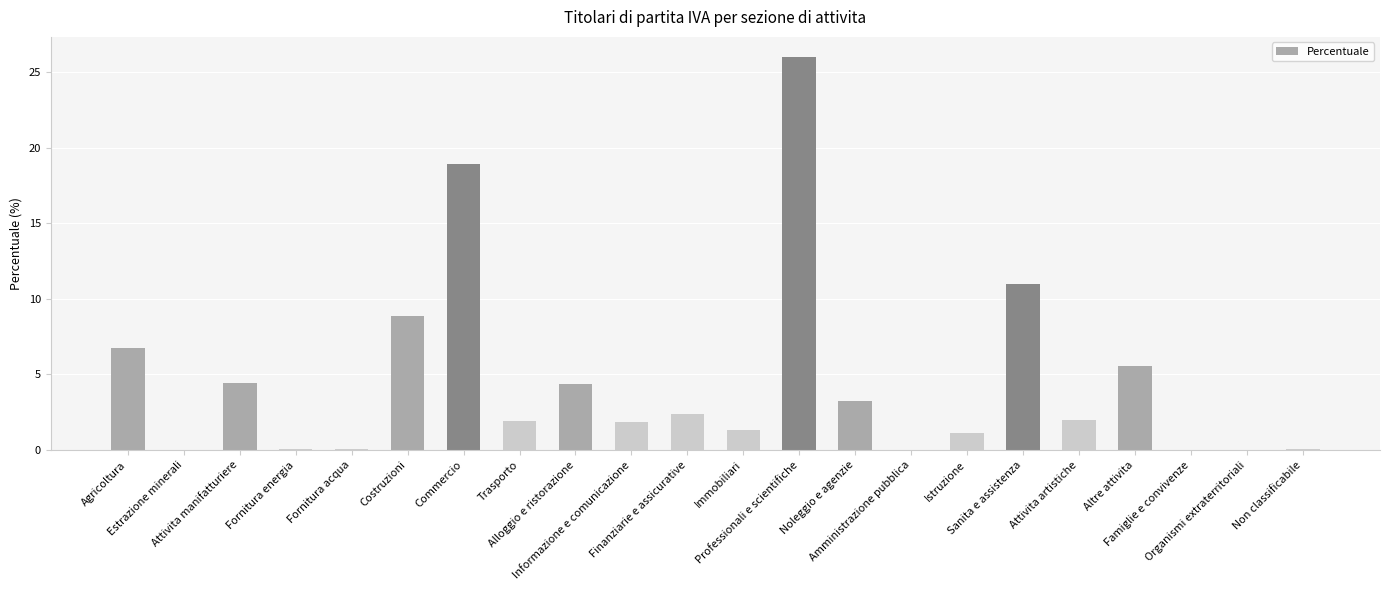

Are the bars grouped side by side (vs. stacked)?

No